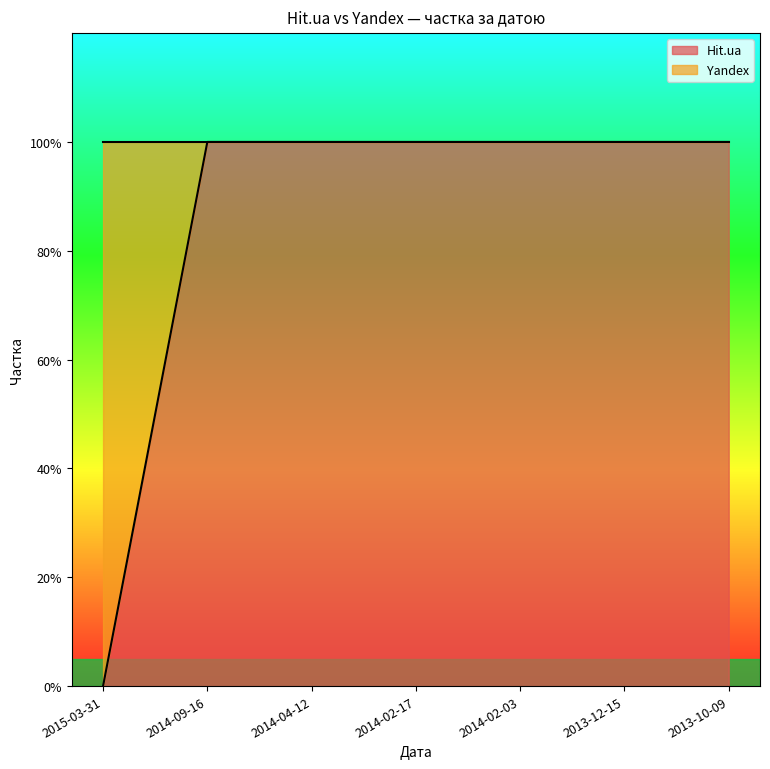

Is it true that the value at 2014-09-16 is 1?

False